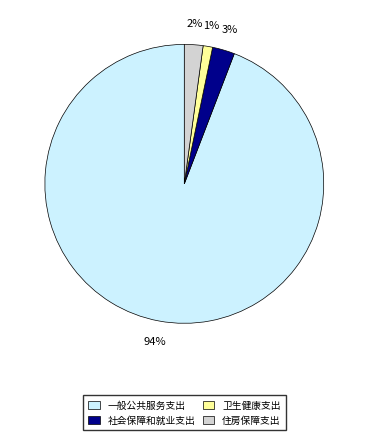

How many slices are in this pie chart?

4